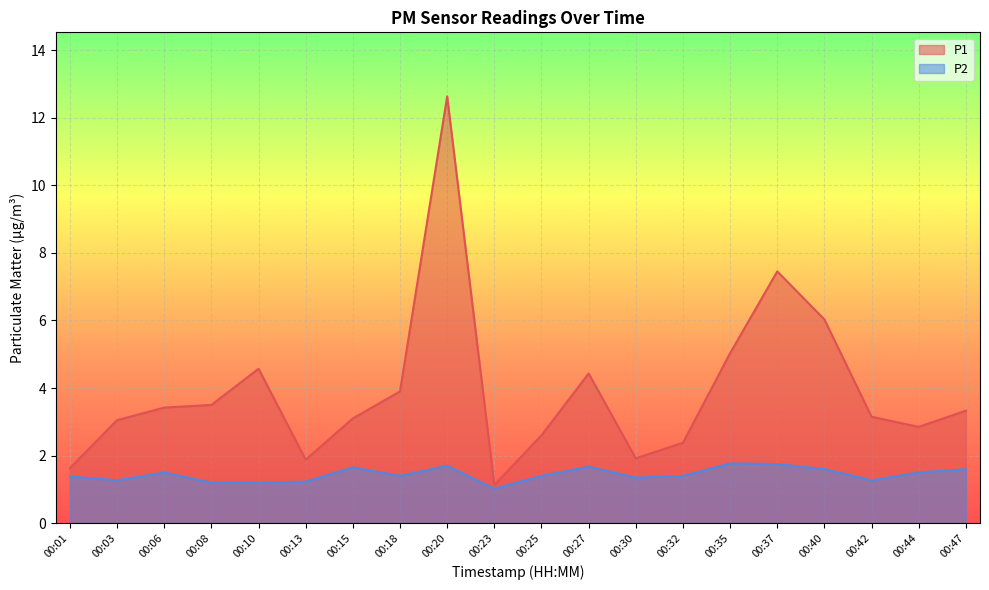

What is the minimum value for P2?

1.0